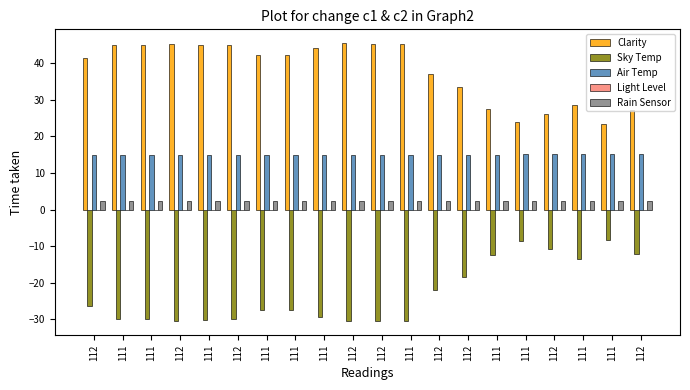

Count the number of data series in this chart.

4